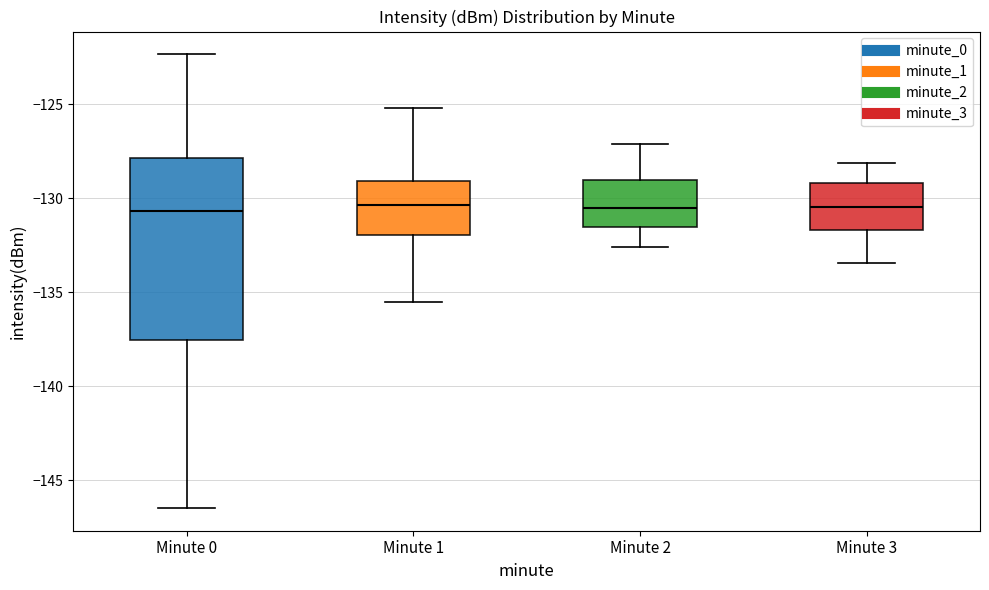

Where does the median line of the box for Minute 2 sit on the y-axis? The values are not printed on the chart, so give them approximately, as read against the axis.

-130.5